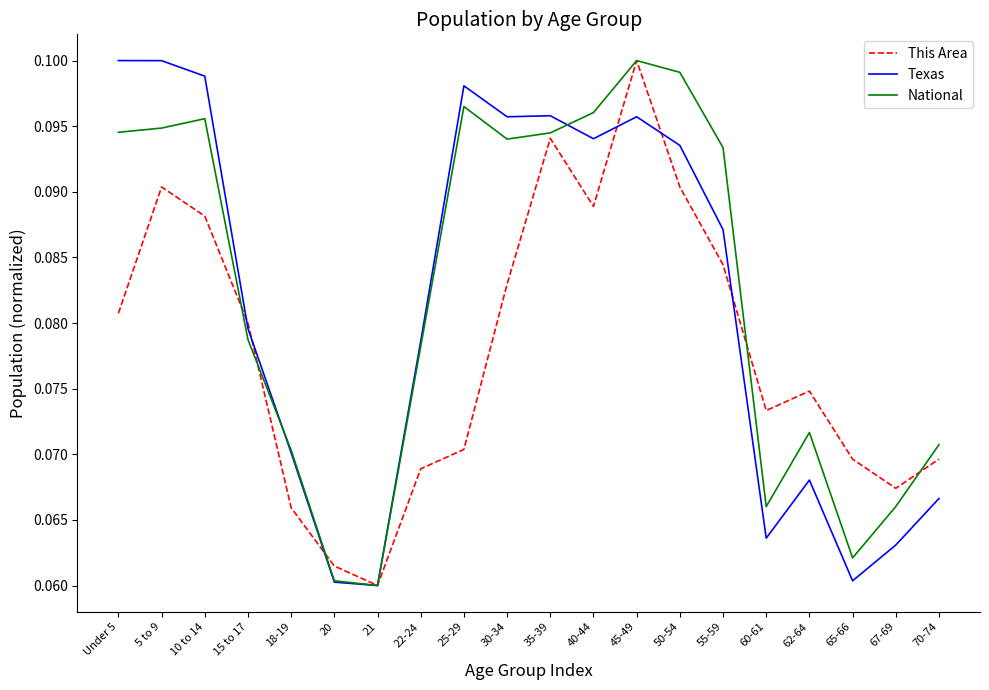

True or false: National and Texas cross at least once.

True